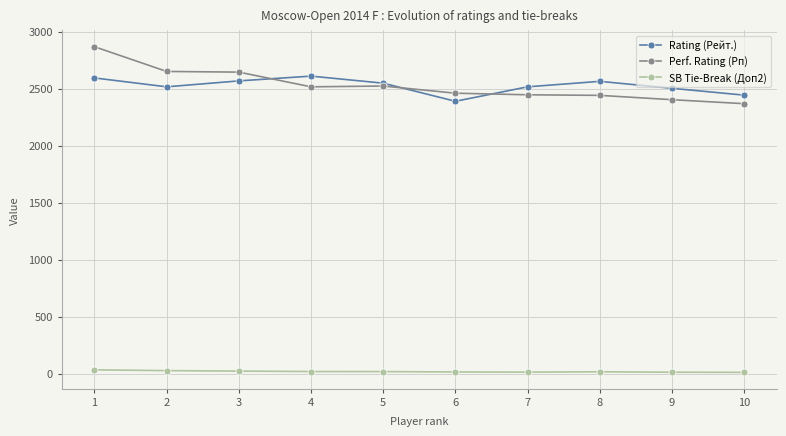

True or false: SB Tie-Break (Доп2) and Perf. Rating (Рп) cross at least once.

False